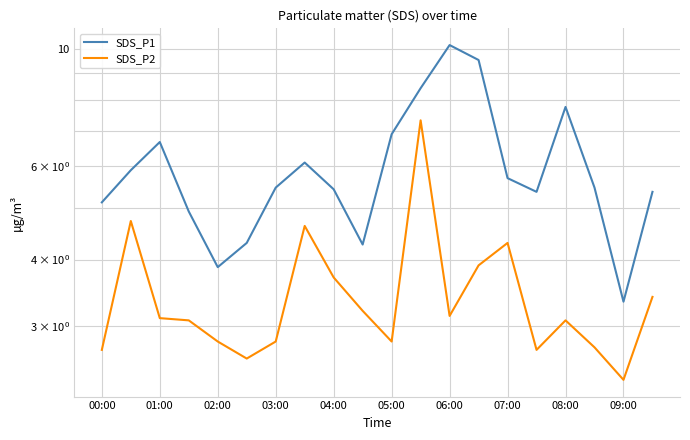

True or false: SDS_P2 and SDS_P1 cross at least once.

False